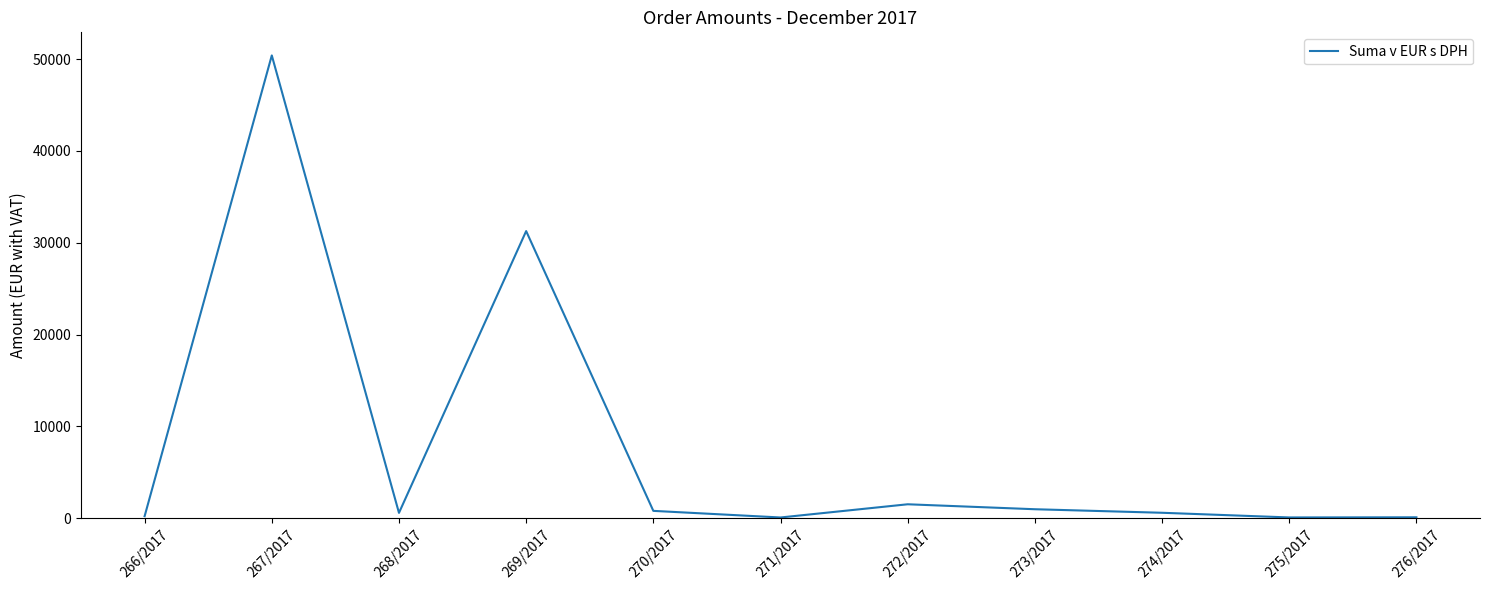

Is it true that the value at 269/2017 is 20902.9?

False